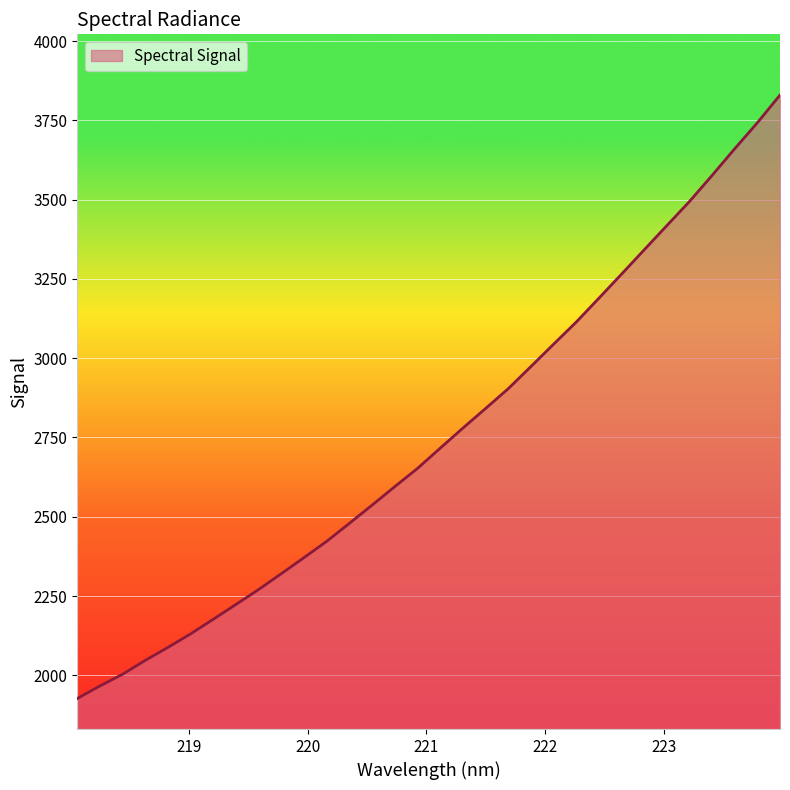

What is the difference between the maximum and minimum values?

1902.9